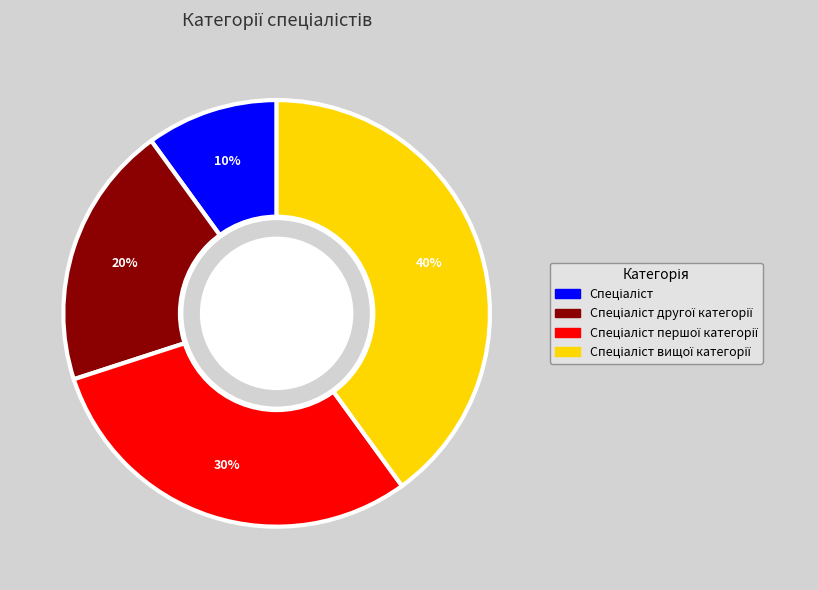

Is there a majority slice in this chart?

No